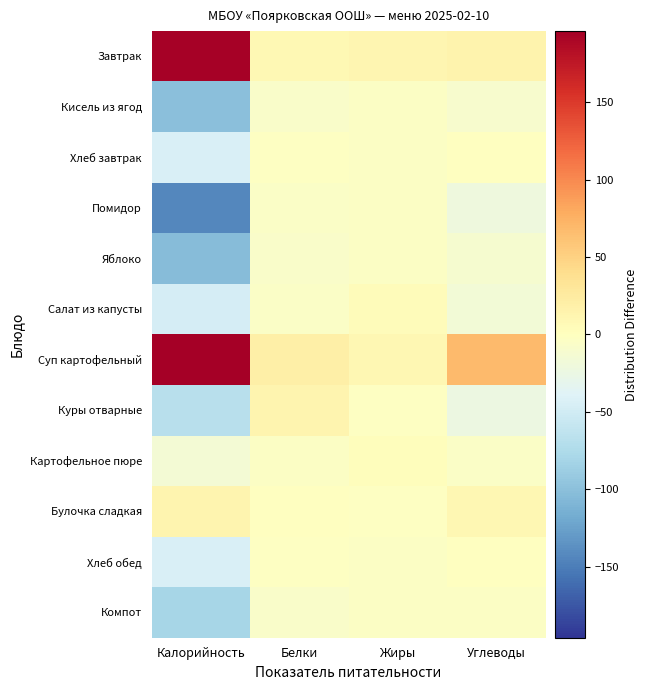

Which series has the widest spread of values?

Суп картофельный